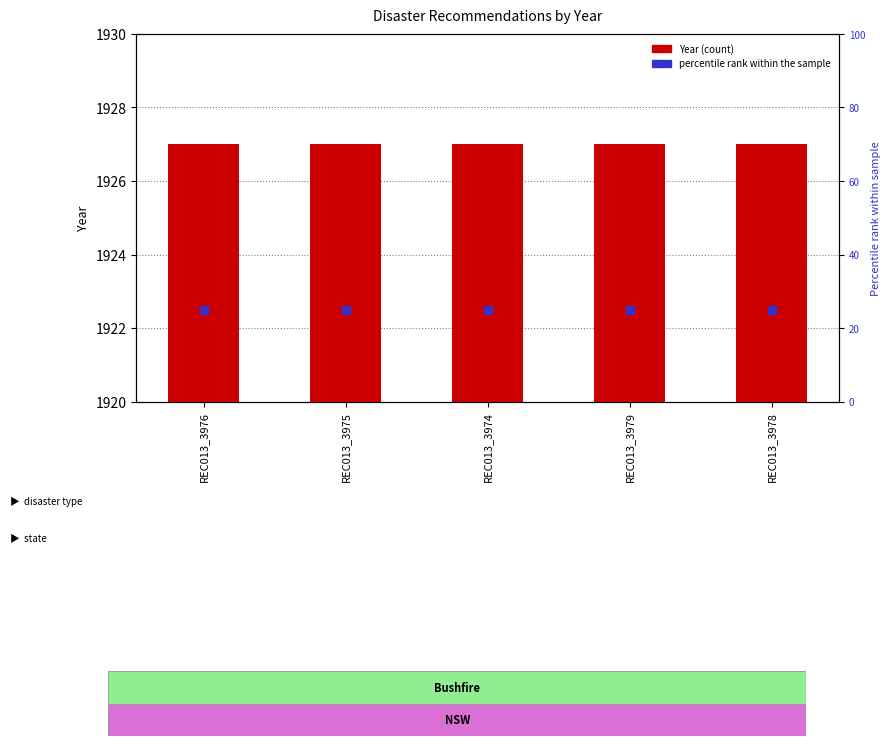

What is the spread (max minus min) of values at REC013_3979?

1902